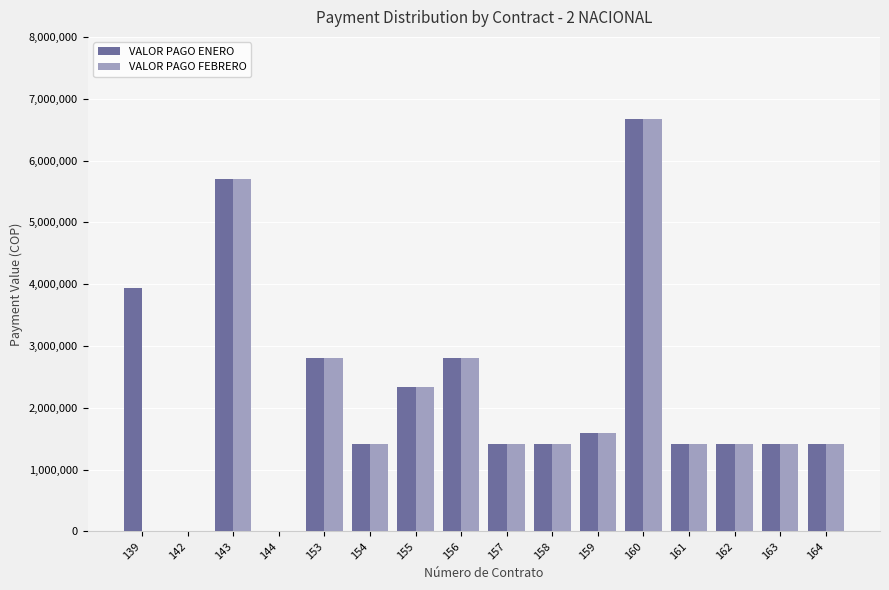

Does the chart contain stacked bars?

No